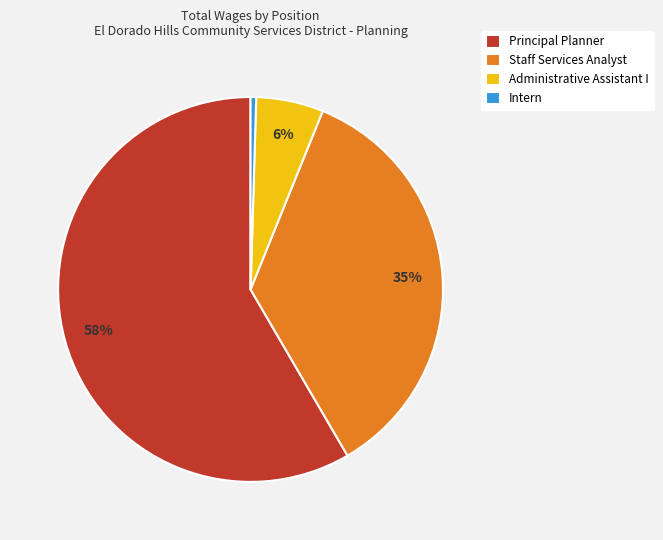

To the nearest percent, what is the combined percentage of Principal Planner and Intern?

59%